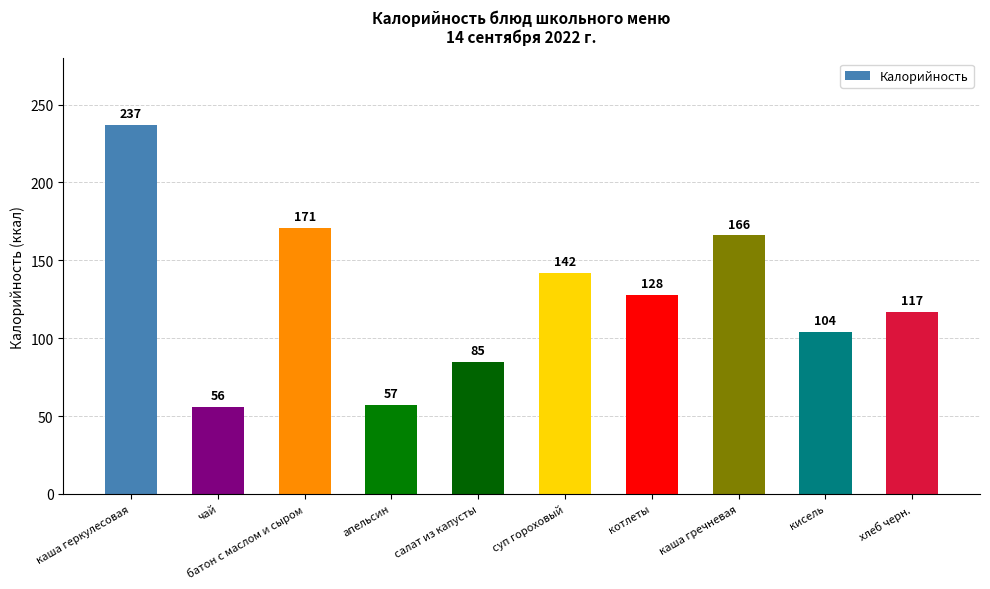

Where does the data first go above 128?

каша геркулесовая